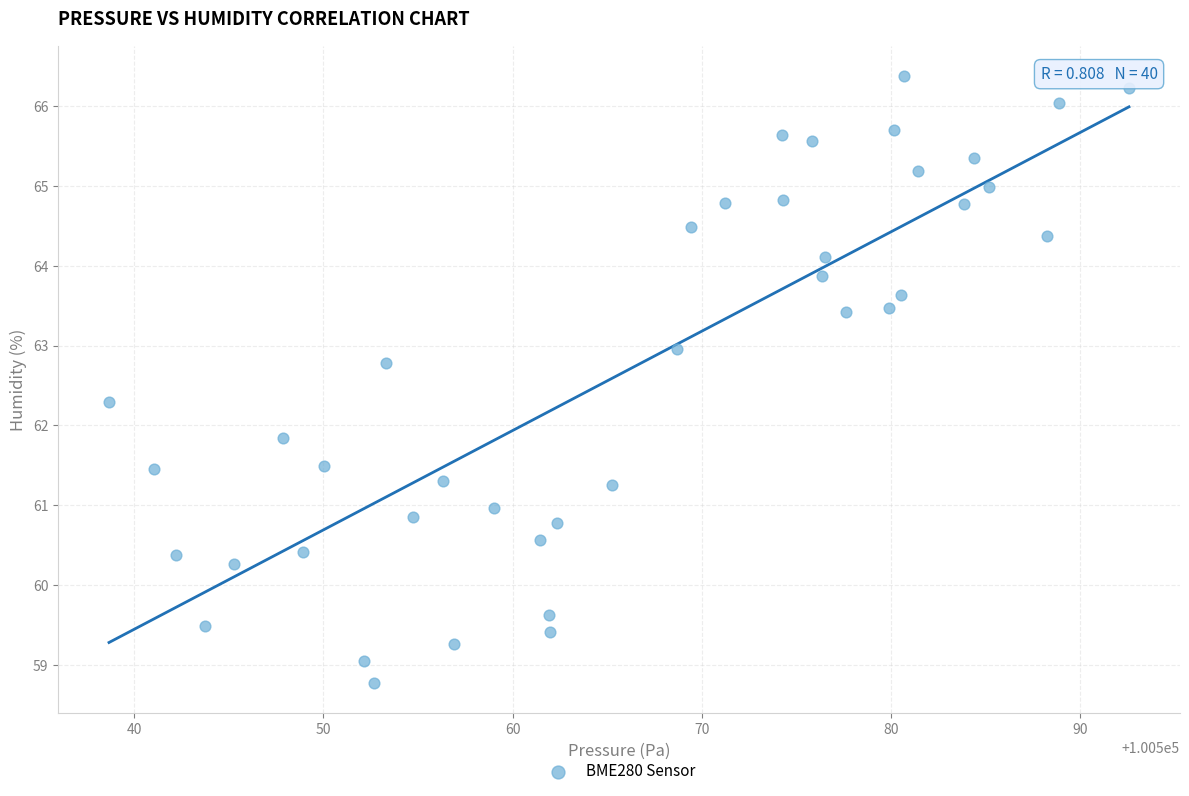

What Y value in the scatter plot is closest to 62?

61.8